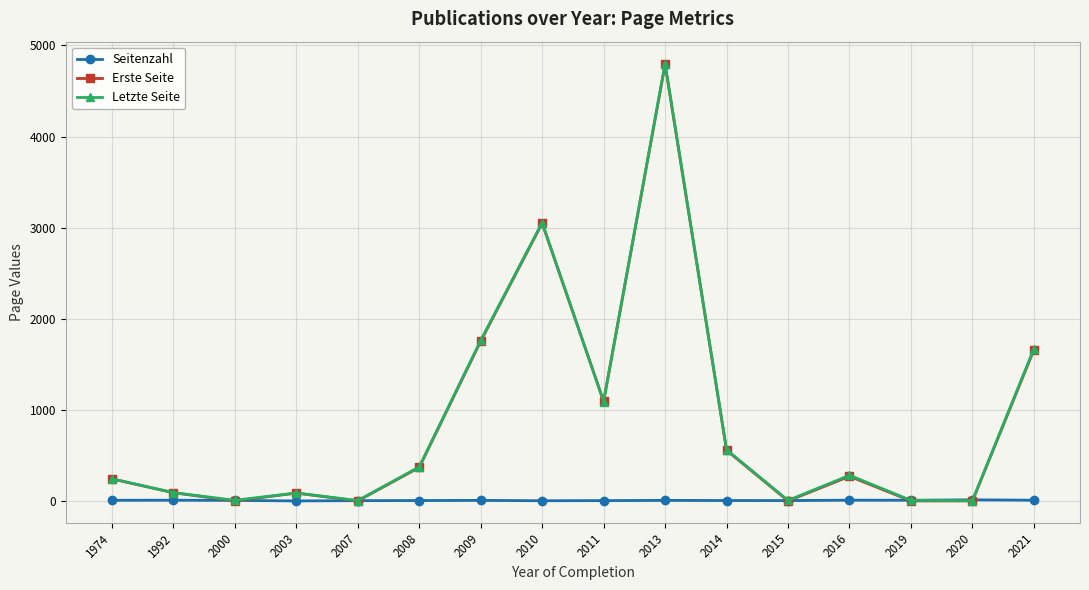

What is the highest value of the Letzte Seite series?

4802.0